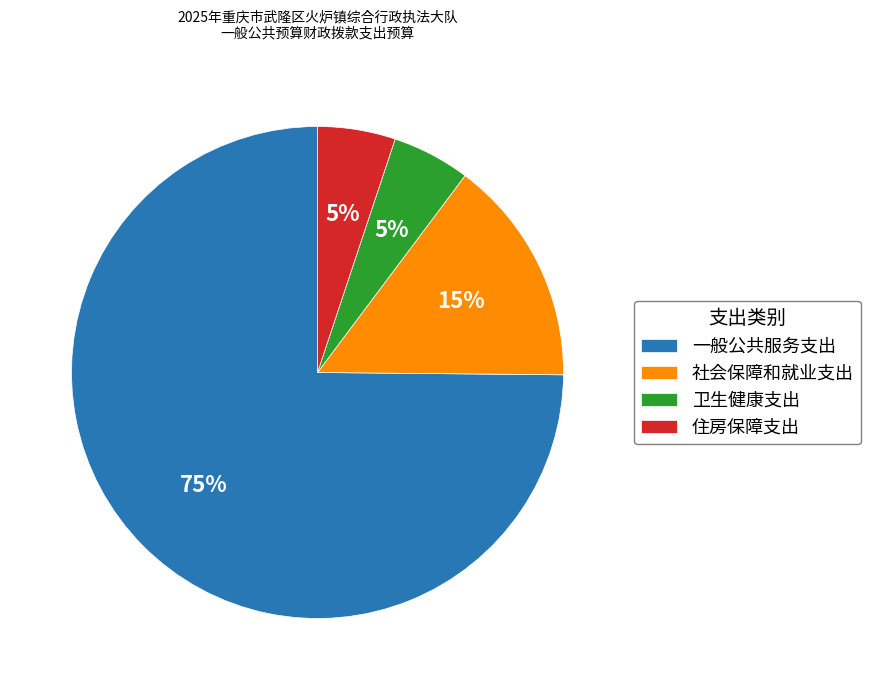

To the nearest percent, what is the combined percentage of 社会保障和就业支出 and 一般公共服务支出?

90%